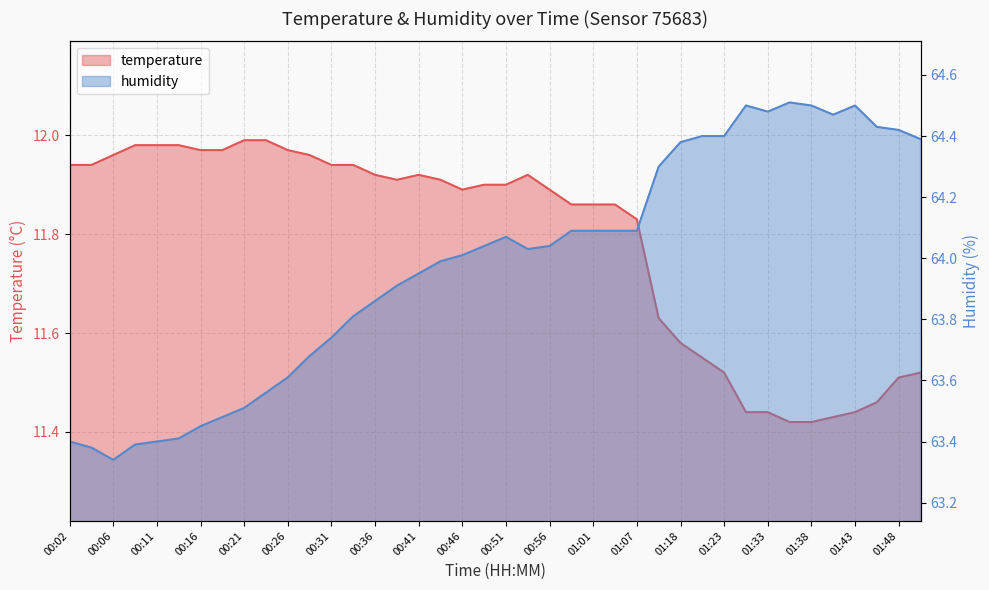

Which series has the widest spread of values?

humidity